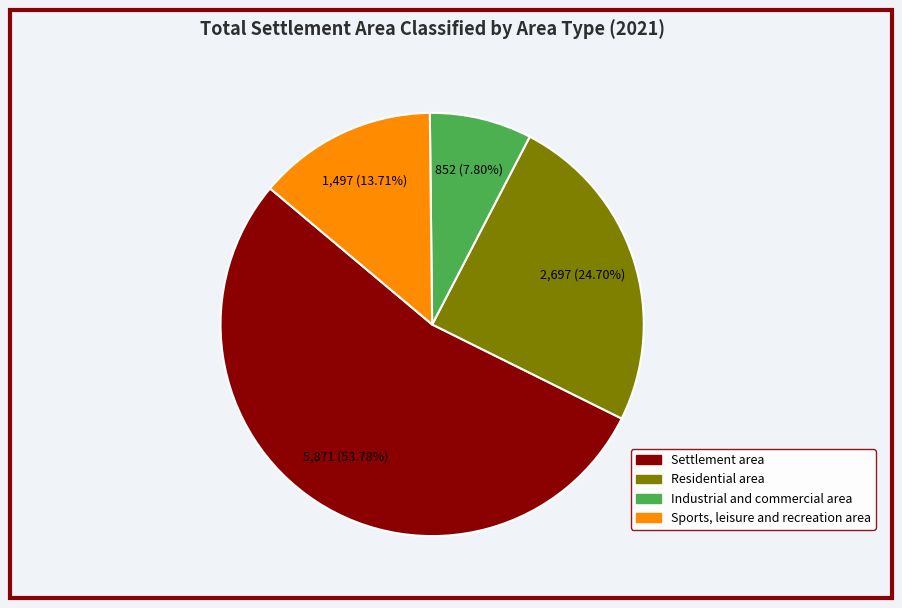

Combined, what portion of the pie is Industrial and commercial area and Residential area?

32.5%